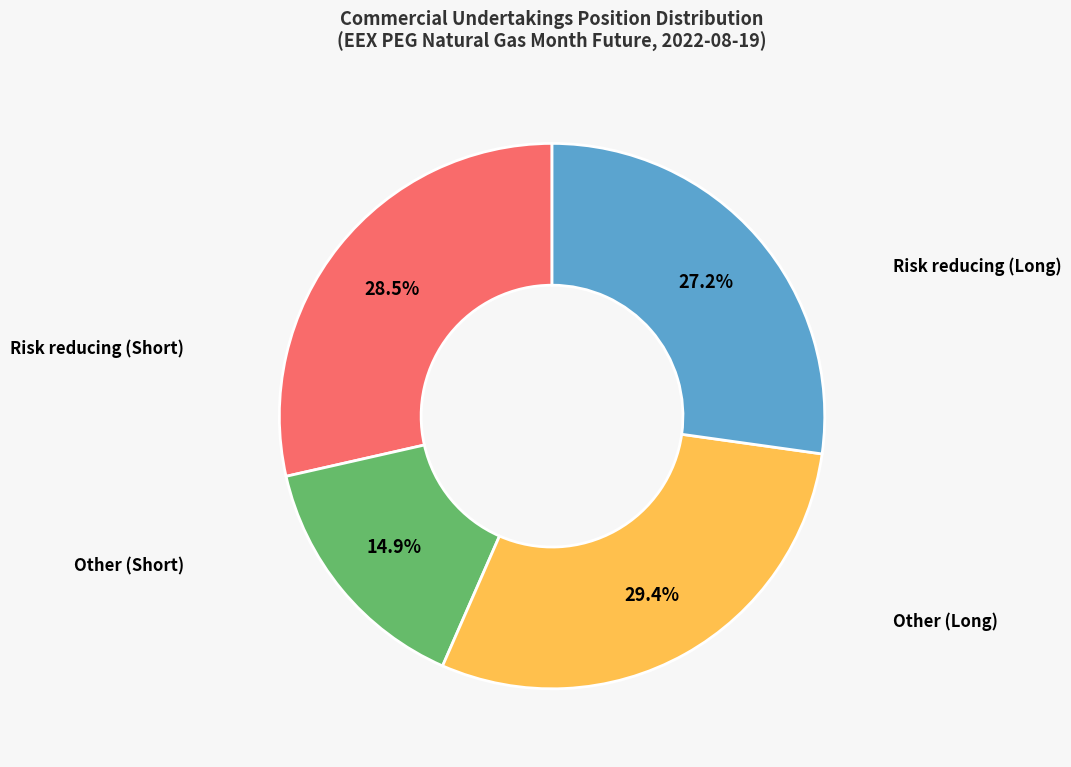

To the nearest percent, what is the average slice percentage?

25%